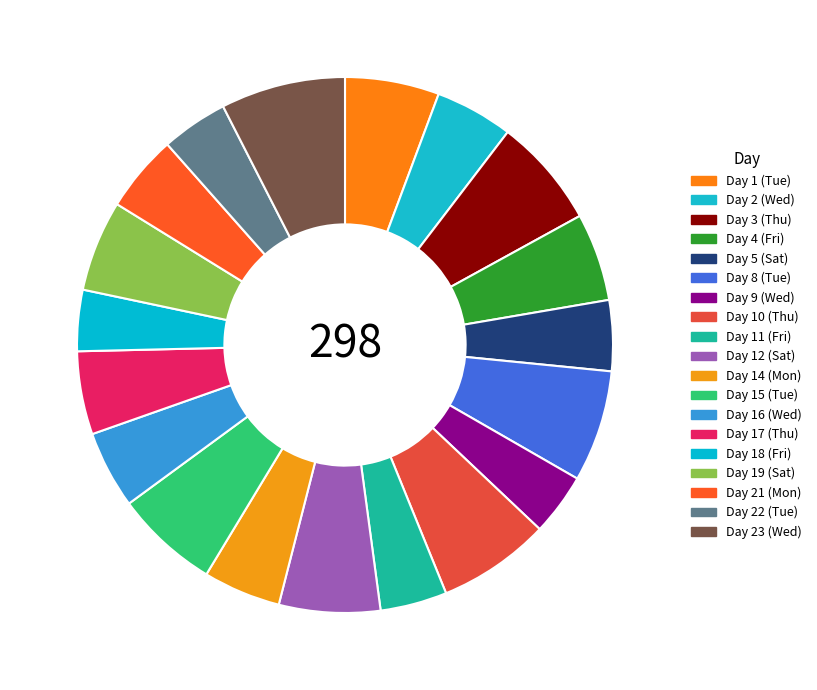

Is there a majority slice in this chart?

No